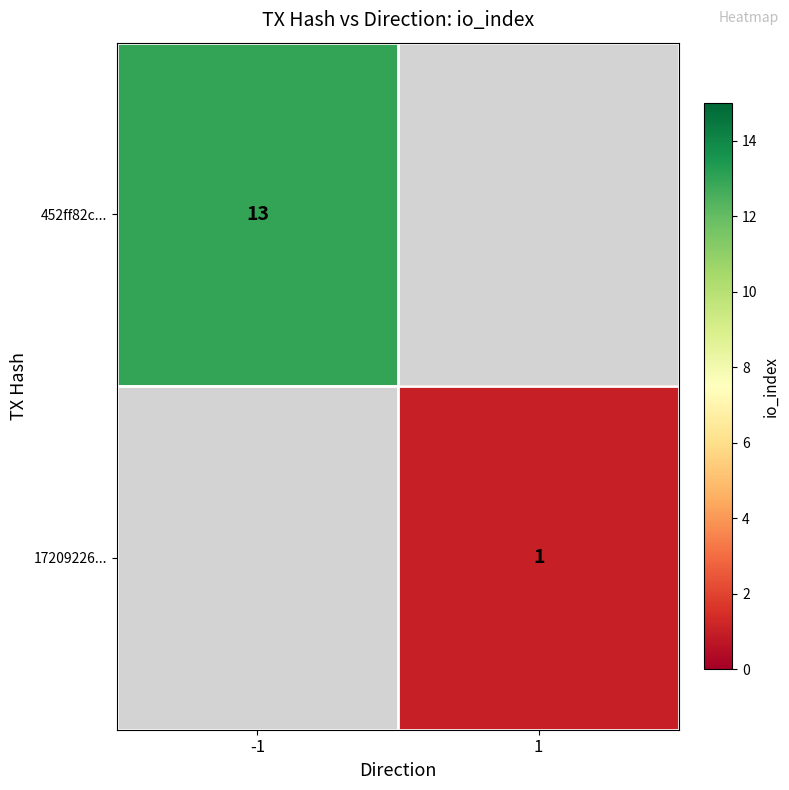

What is the minimum value shown in the chart?

1.0